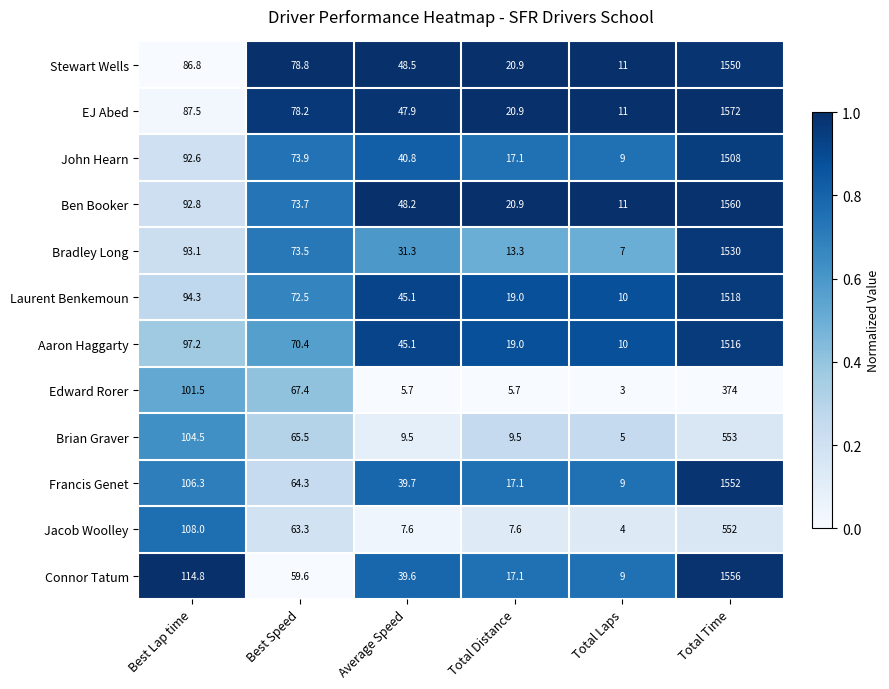

How many distinct data groups are displayed?

12